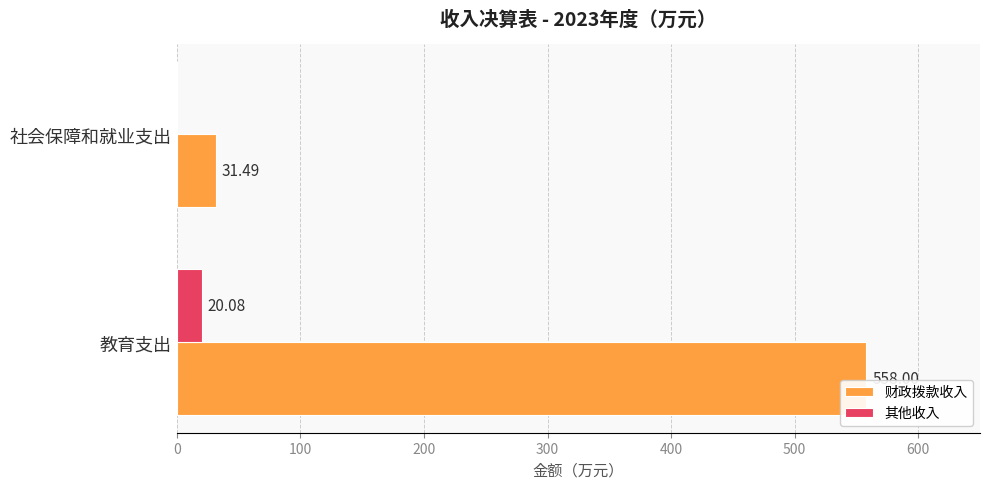

Between 教育支出 and 社会保障和就业支出, which series saw the biggest shift?

财政拨款收入